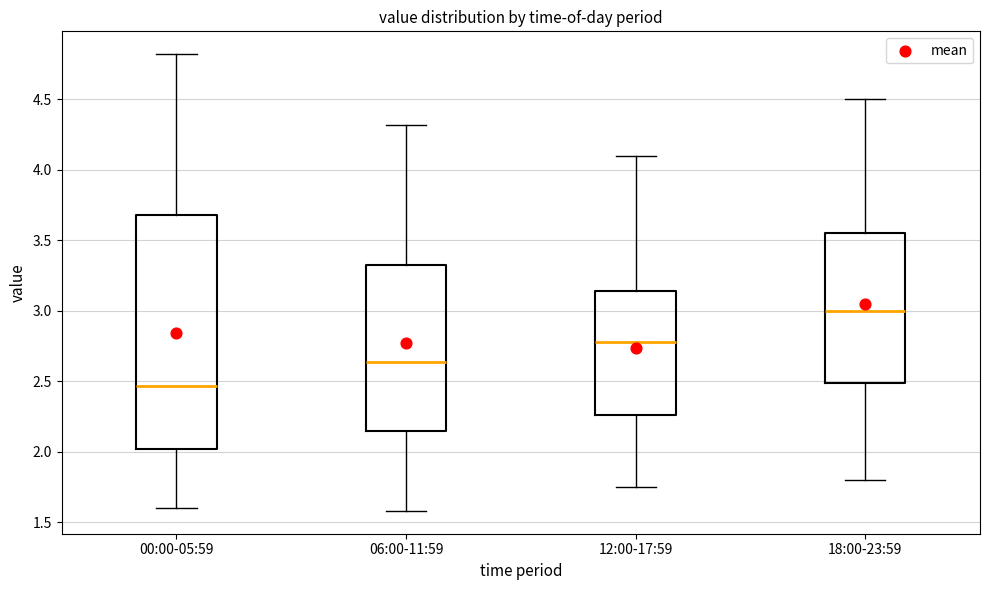

Reading left to right, transcribe this box plot: for each box, give where its median line is, the range the box spans, and where its two whiskers end, as read against the y-axis. The values are not printed on the chart, so give them approximately, as read against the axis.

00:00-05:59: median 2.45, box 2.00 to 3.70, whiskers 1.60 to 4.80
06:00-11:59: median 2.65, box 2.15 to 3.35, whiskers 1.60 to 4.30
12:00-17:59: median 2.80, box 2.25 to 3.15, whiskers 1.75 to 4.10
18:00-23:59: median 3.00, box 2.50 to 3.55, whiskers 1.80 to 4.50